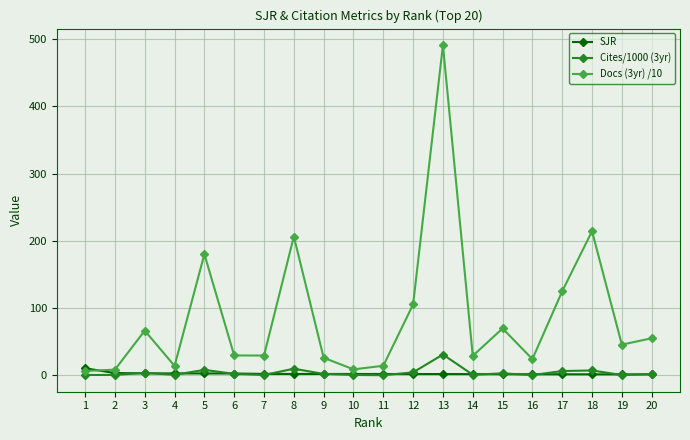

At which category is the sum across all series the highest?

13